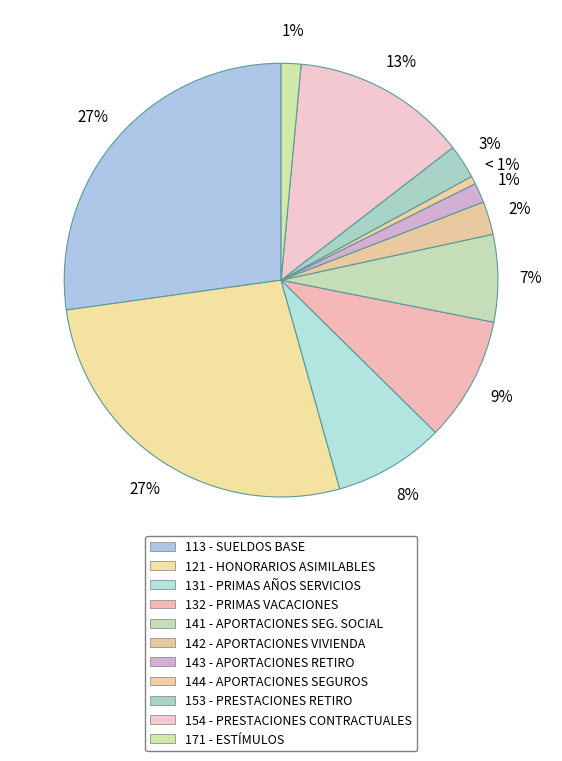

Count the number of slices in the pie.

11